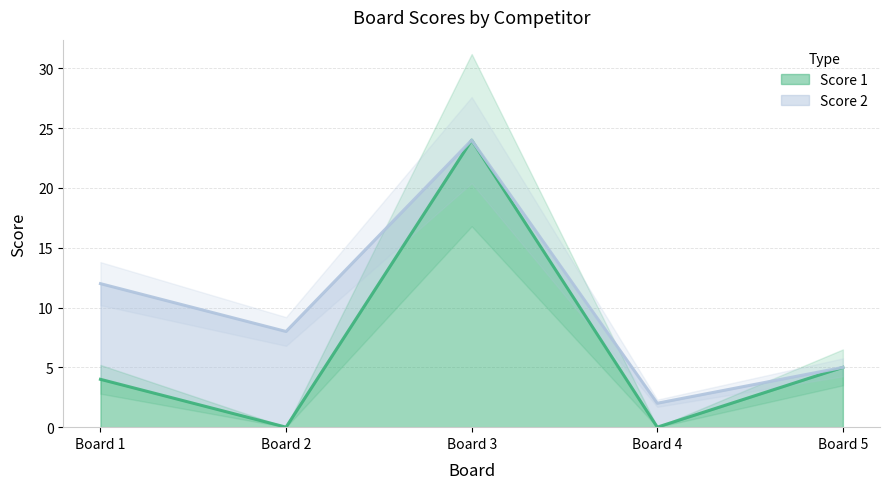

The value of Score 1 at Board 2 is 12. True or false?

False